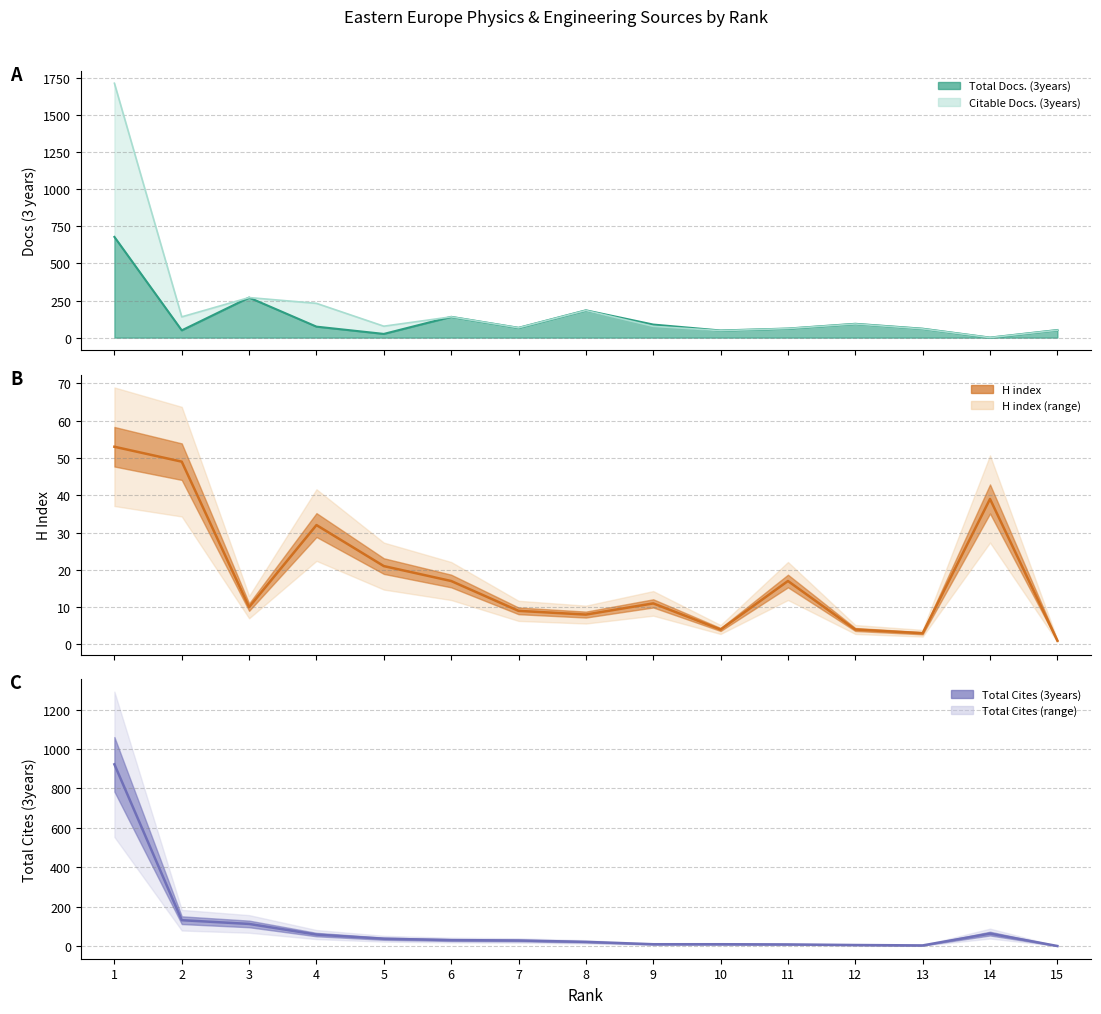

How many data points in Total Docs. (3years) are less than 66?

7